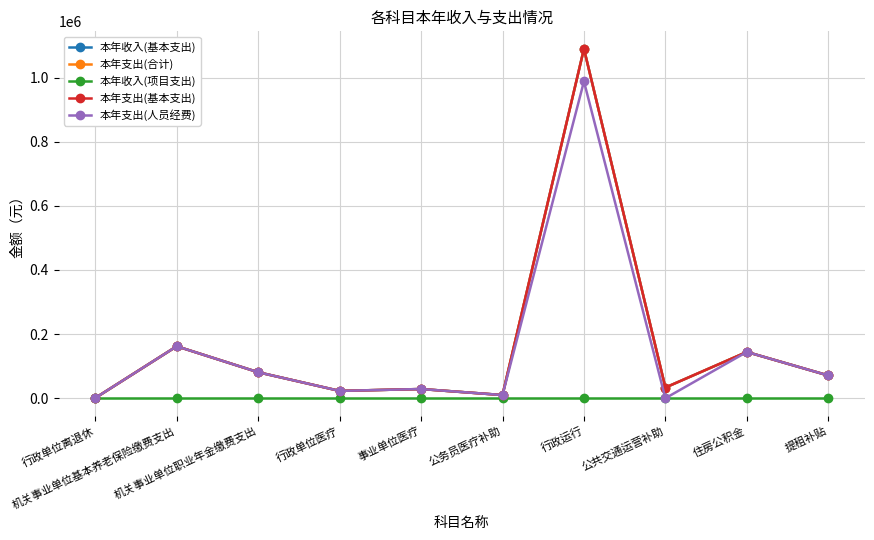

At which label does 本年支出(人员经费) first exceed 70918?

机关事业单位基本养老保险缴费支出